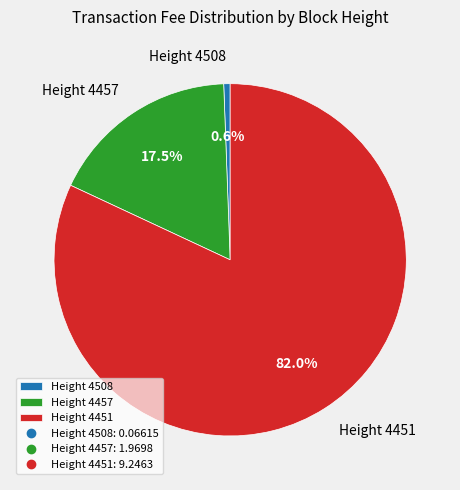

To the nearest percent, what is the difference between the largest and smallest slice percentages?

81%